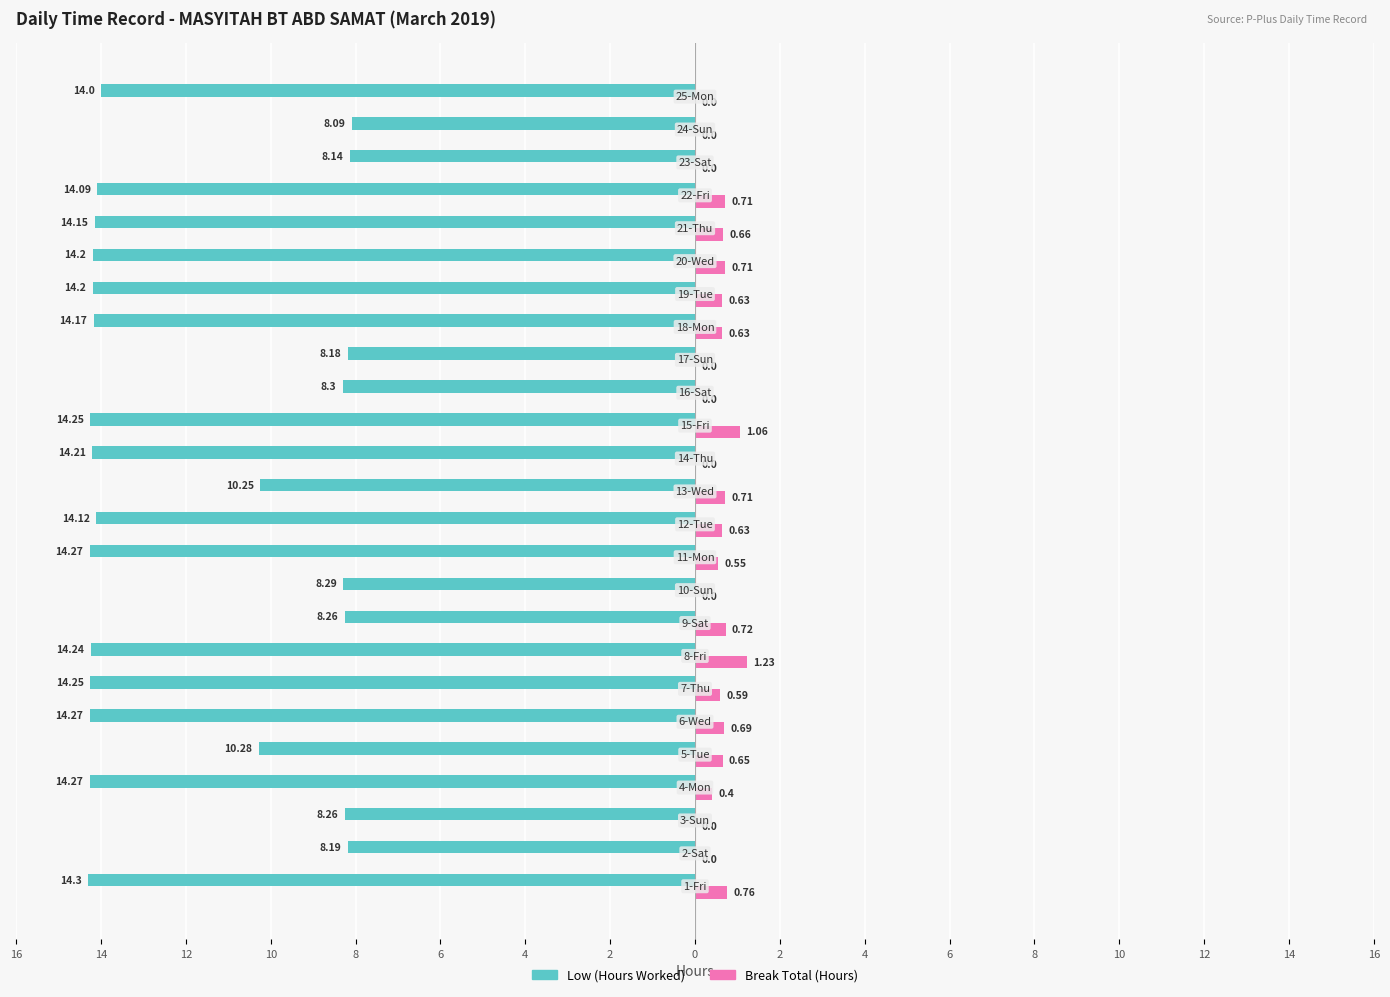

What are all the series names shown in the legend?

Low (Hours Worked), Break Total (Hours)